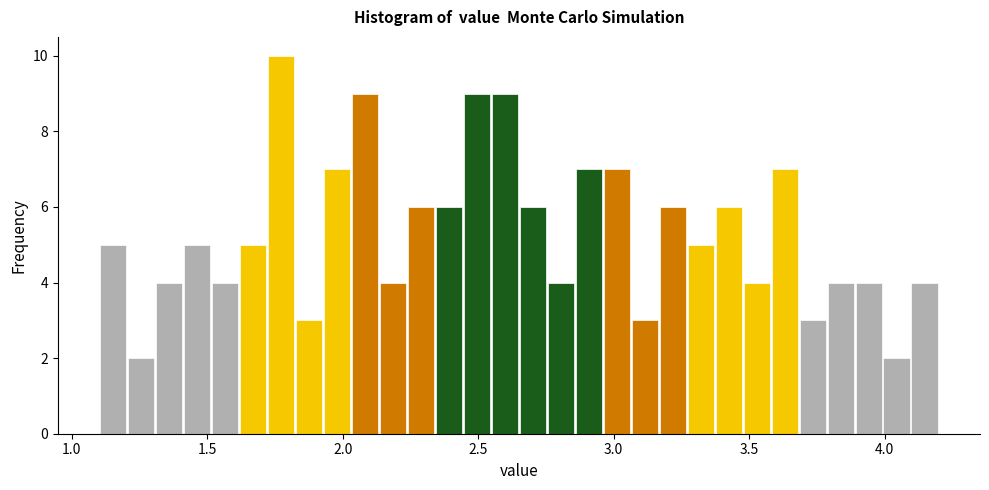

Read against the x-axis, roughly where is the centre of the tallest bar?

1.75